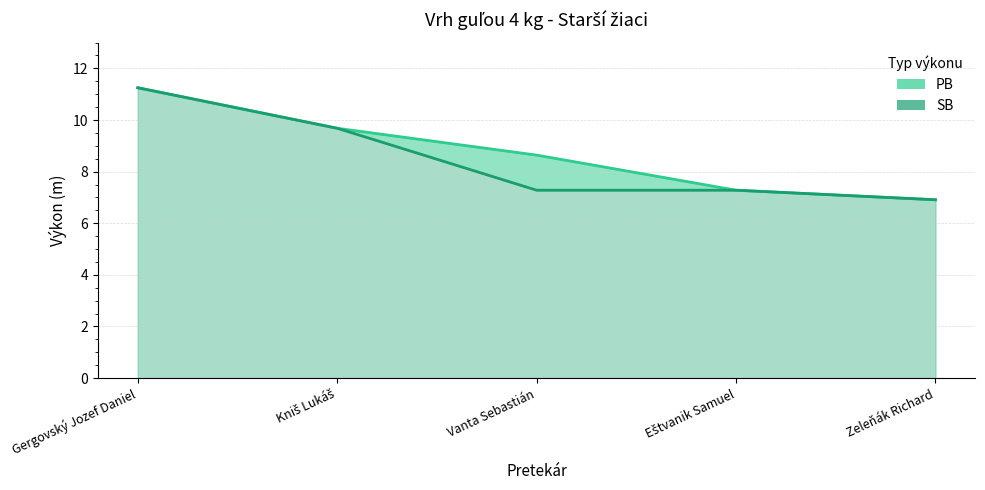

True or false: PB (line) and SB (line) intersect in this chart.

False